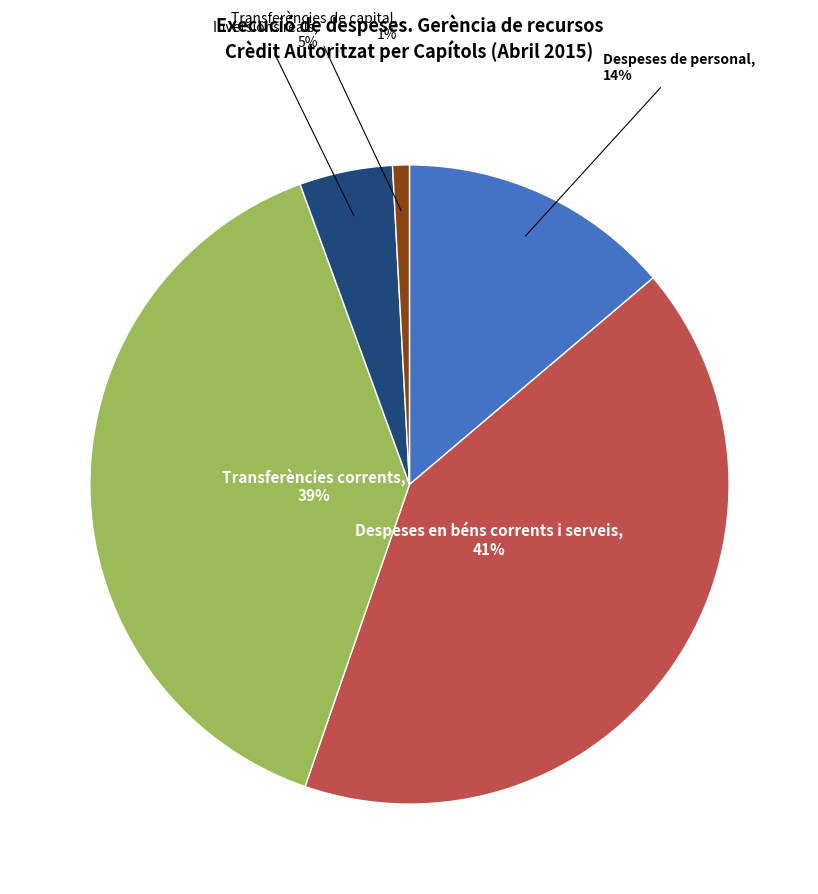

To the nearest percent, what is the average slice percentage?

20%